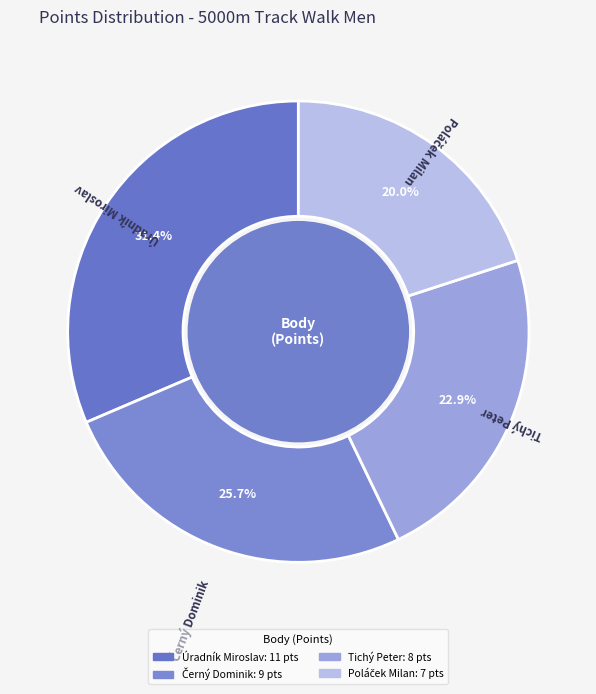

What portion of the pie excludes Úradník Miroslav?

68.6%